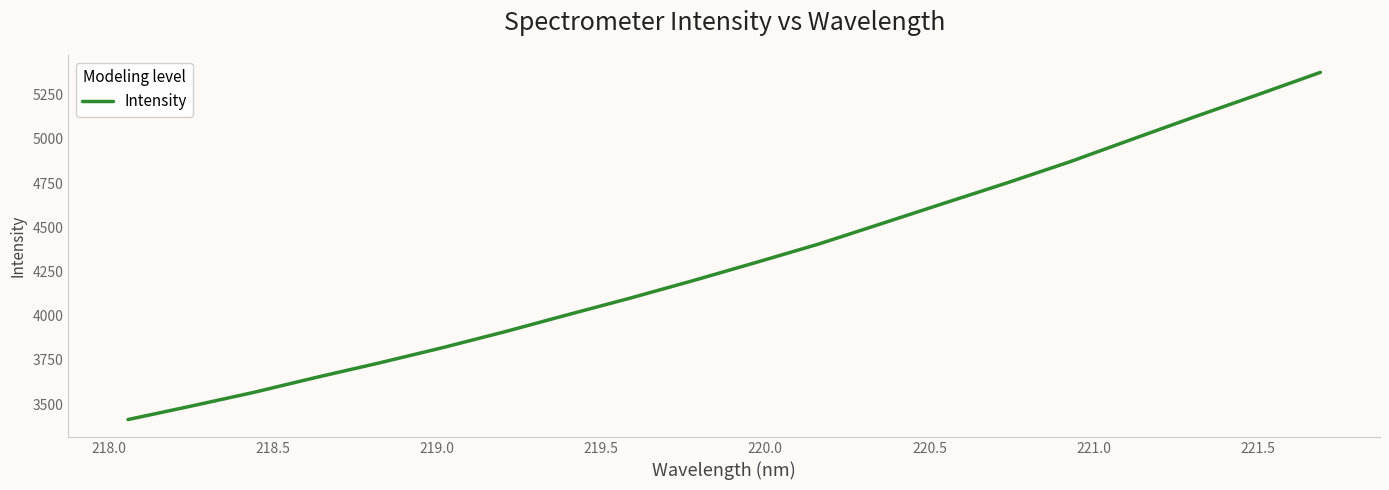

What is the smallest value displayed?

3412.4